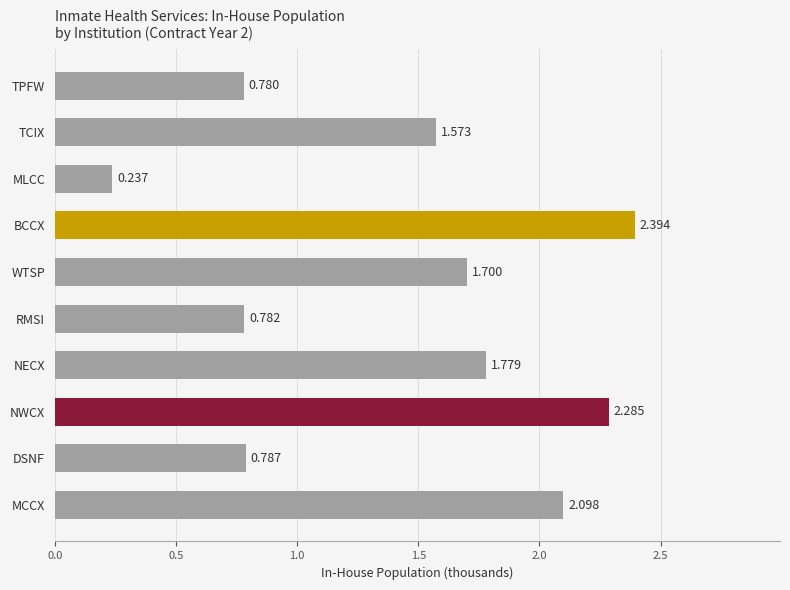

Where is the data nearest to the value 1?

DSNF